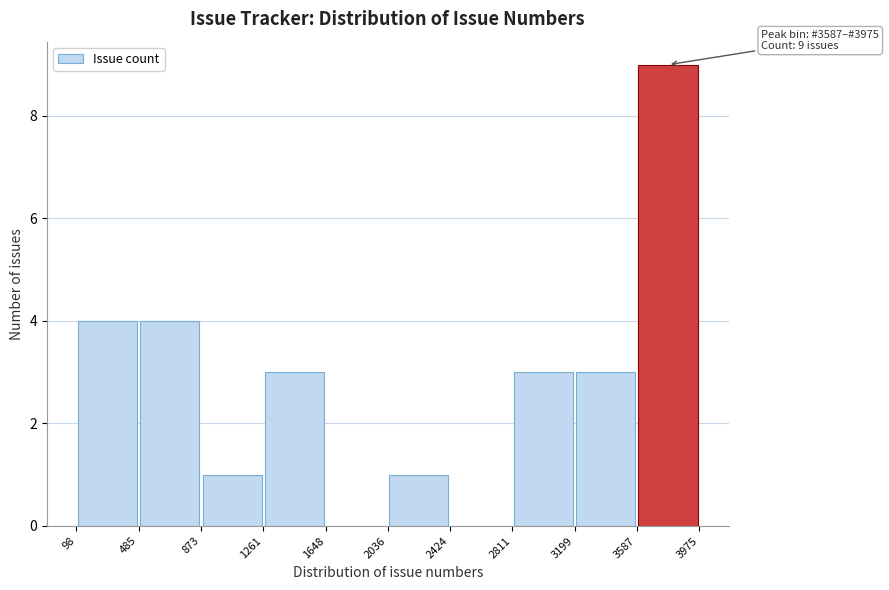

Which range on the x-axis has the tallest bar?

3587 to 3975